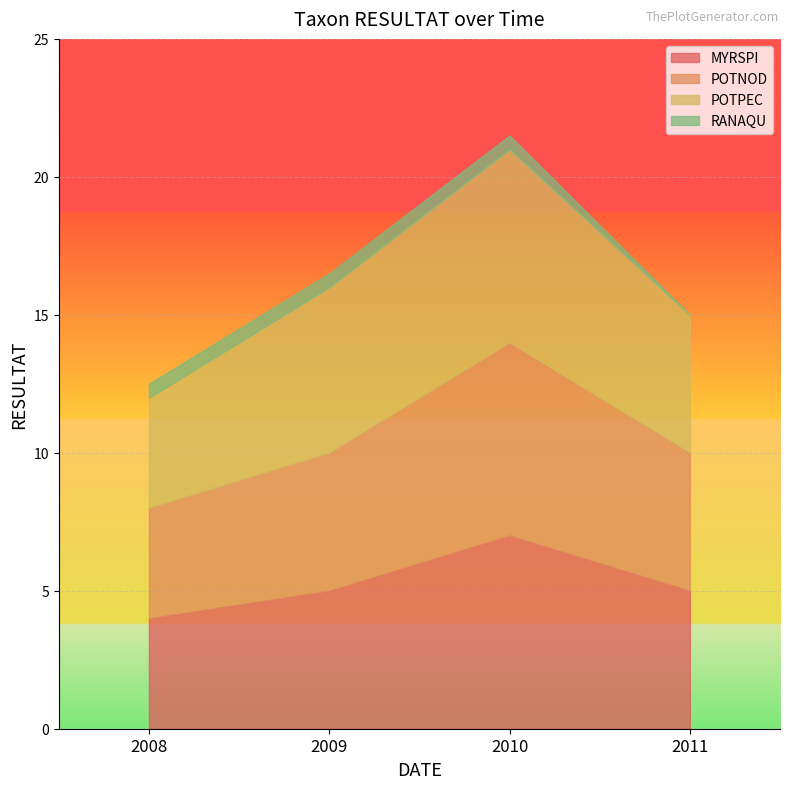

Reading left to right, list all the values displayed in this chart.

MYRSPI: 2008=4.0	2009=5.0	2010=7.0	2011=5.0
POTNOD: 2008=4.0	2009=5.0	2010=7.0	2011=5.0
POTPEC: 2008=4.0	2009=6.0	2010=7.0	2011=5.0
RANAQU: 2008=0.5	2009=0.5	2010=0.5	2011=0.0